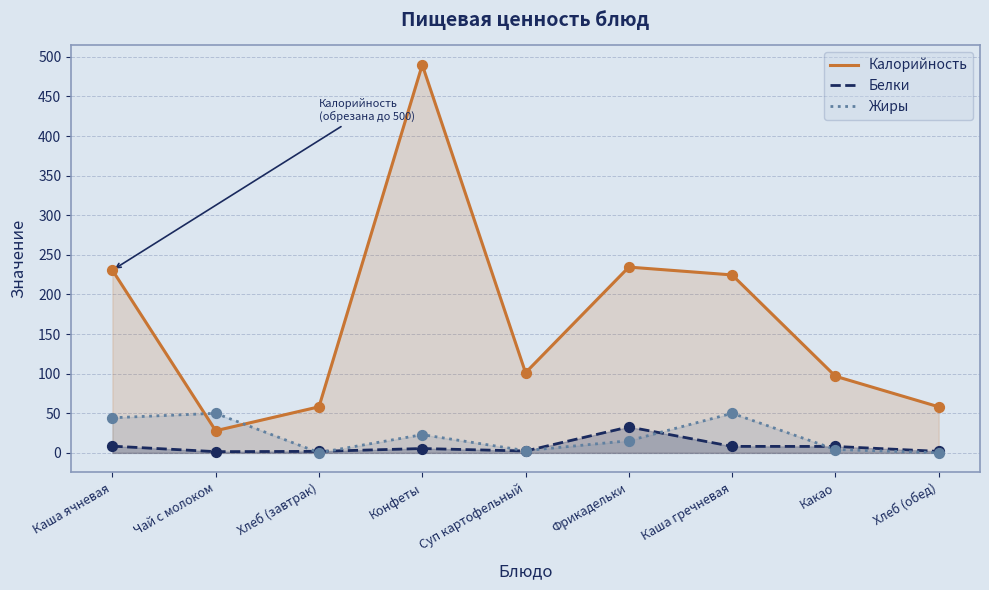

Which series reaches the minimum Y coordinate?

Жиры